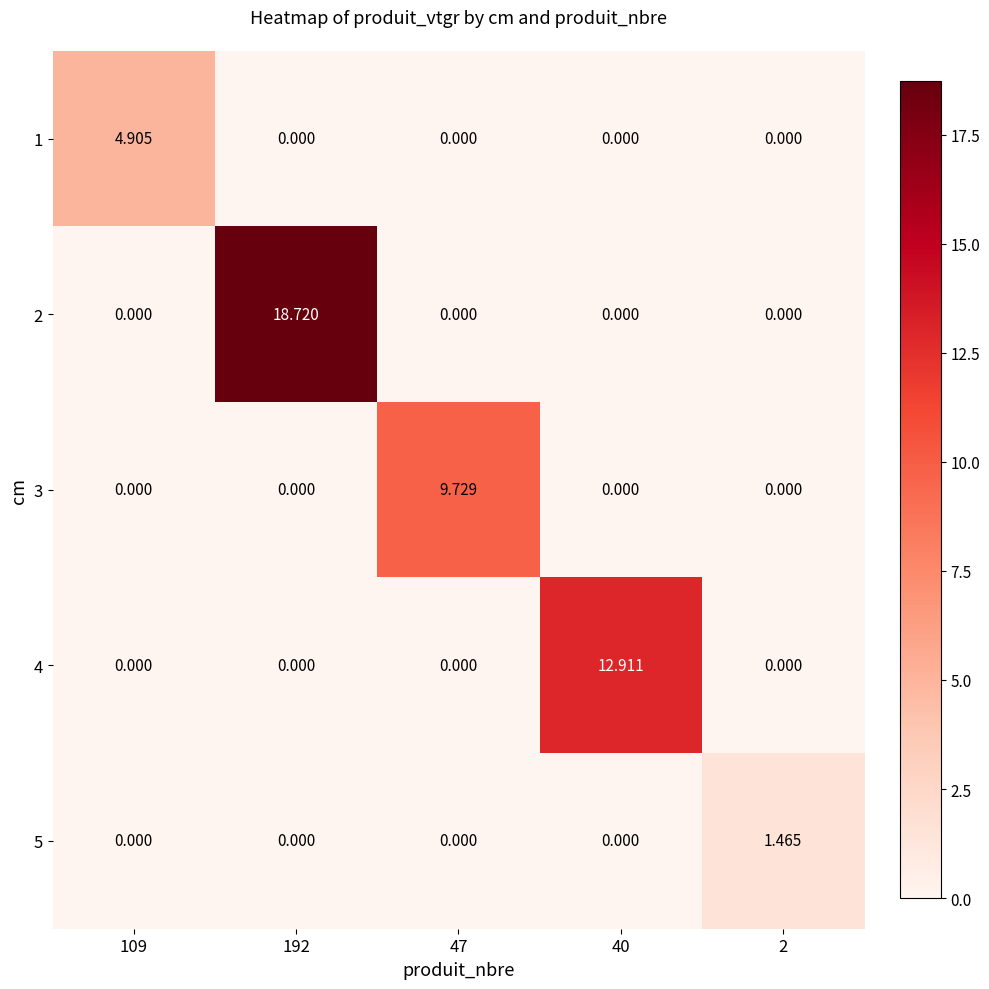

At how many categories does at least one series exceed 0?

5